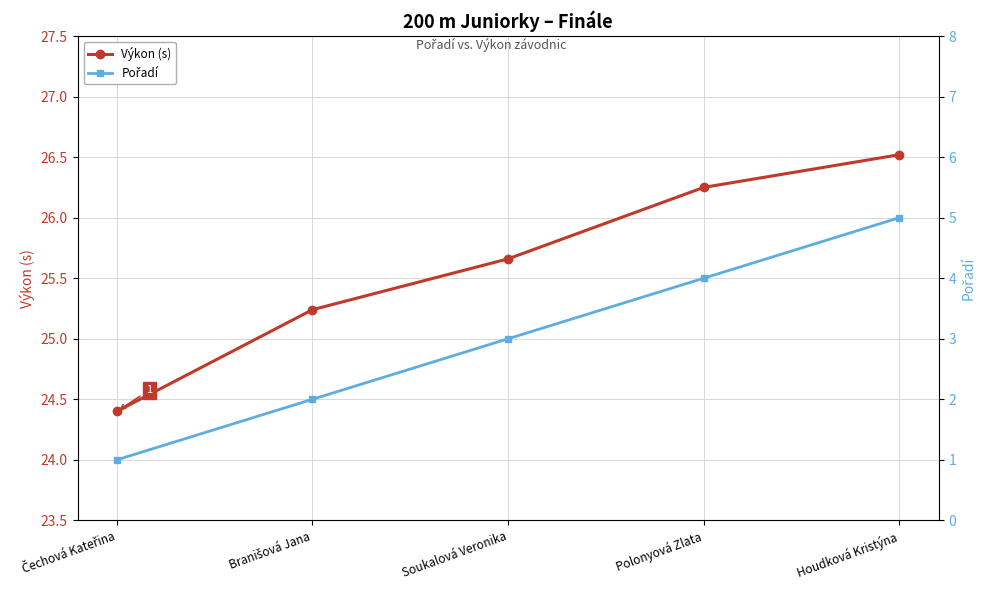

Does the chart have visible grid lines?

Yes